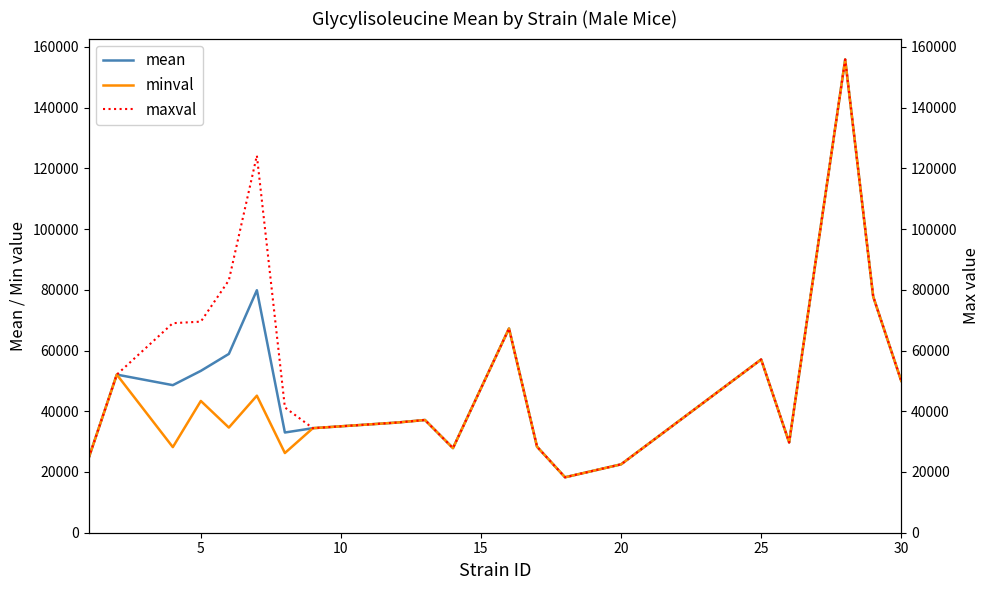

What is the average value of the minval series?

44844